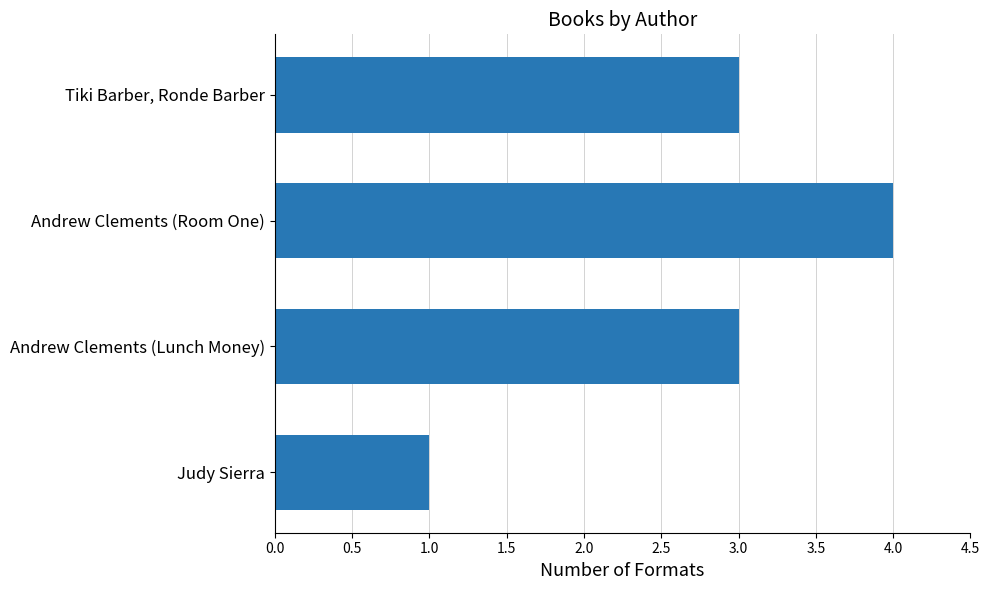

What is the sum of all values?

11